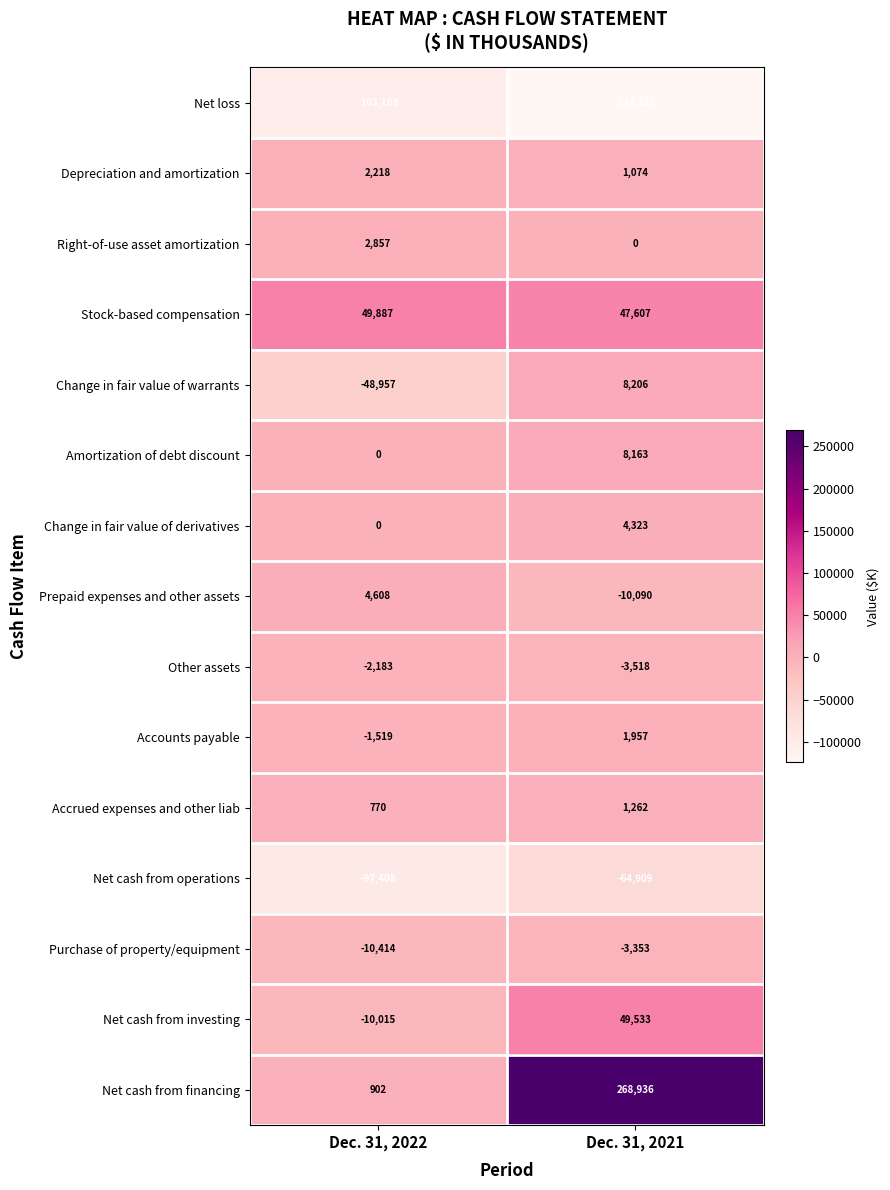

What is the sum of all Prepaid expenses and other assets values?

-5482